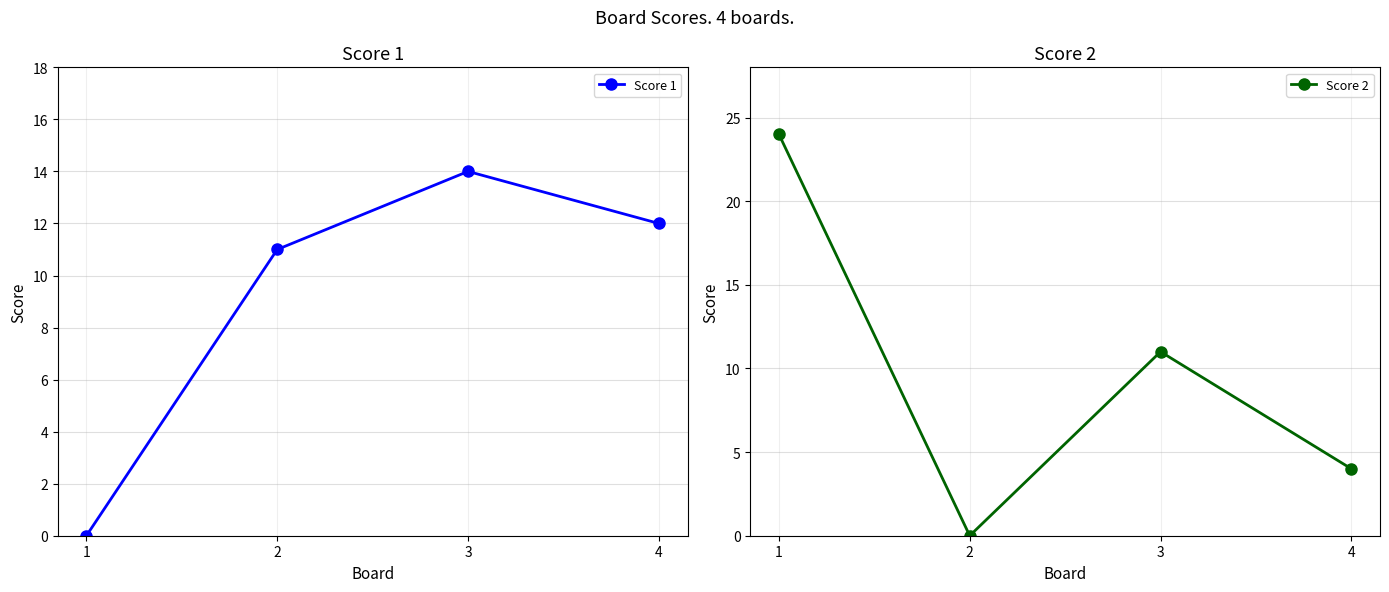

True or false: Score 2 has more than 0 points higher than both neighbors.

True